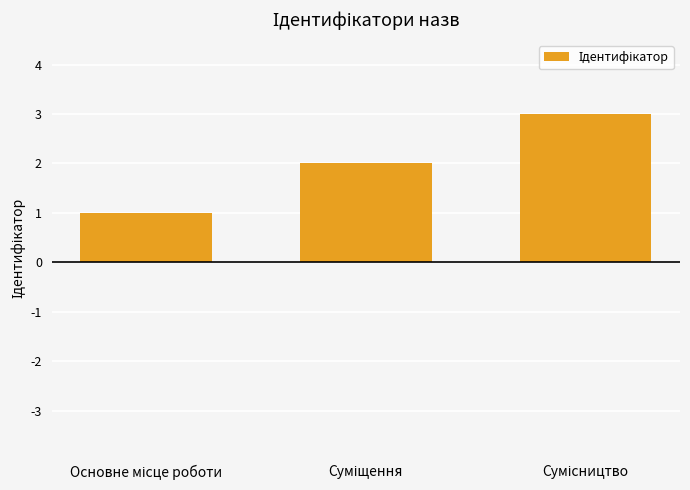

What is the greatest value displayed?

3